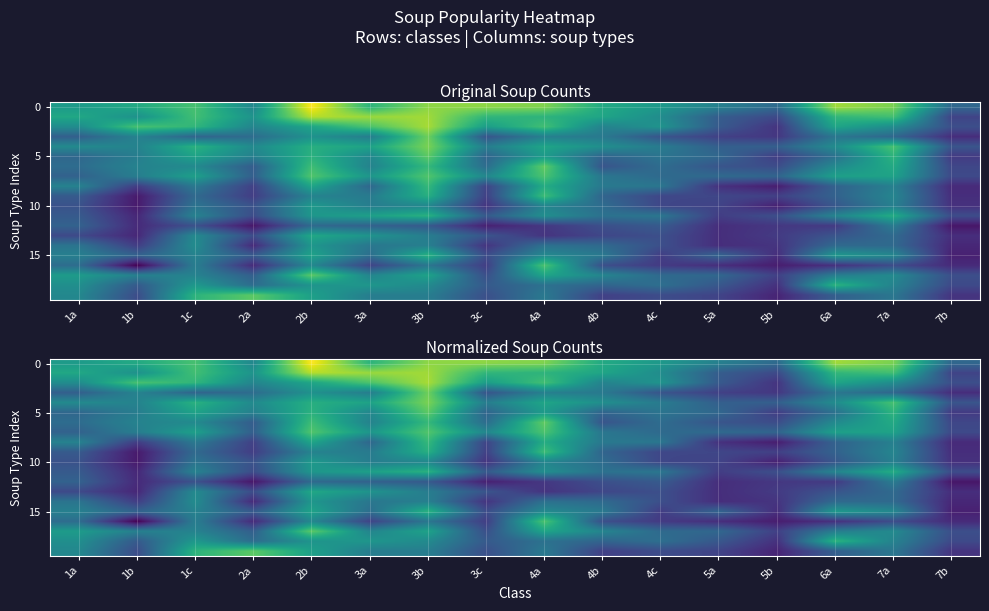

Where is 15 nearest to the value 0?

7b